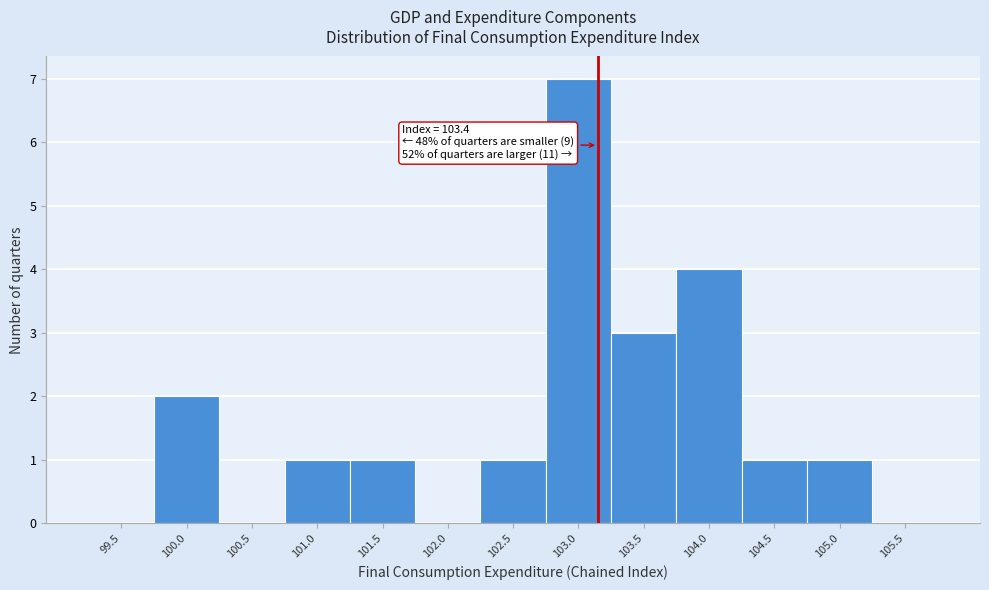

Reading right to left, list all the values displayed in this chart.

105.5=0	105.0=1	104.5=1	104.0=4	103.5=3	103.0=7	102.5=1	102.0=0	101.5=1	101.0=1	100.5=0	100.0=2	99.5=0